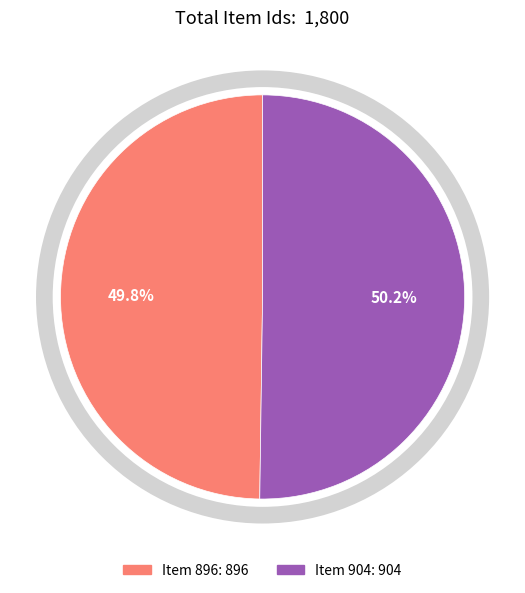

Approximately how many times larger is the value at Item 896 compared to Item 904?

1.0